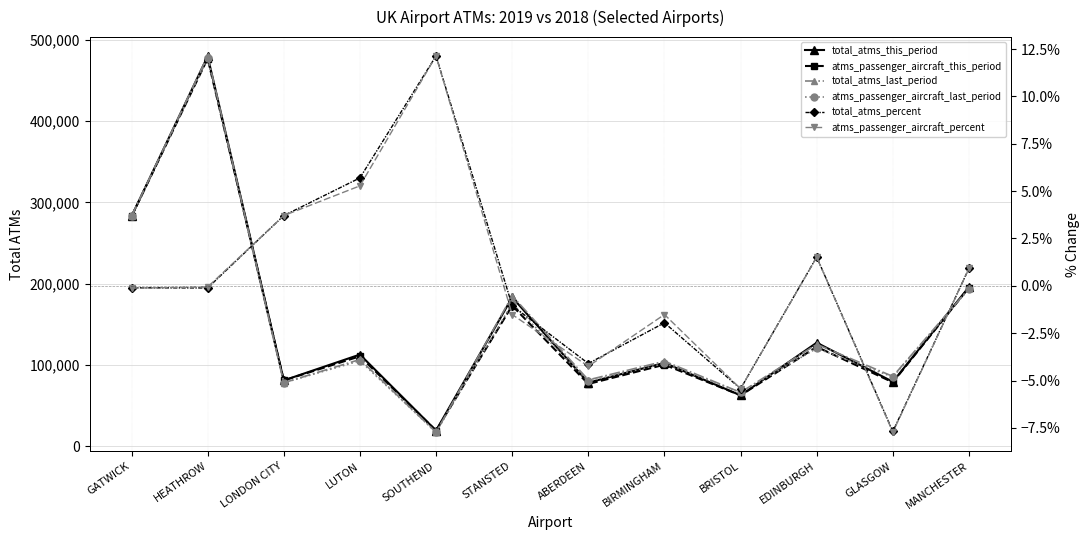

What is the spread (max minus min) of values at SOUTHEND?

19149.9